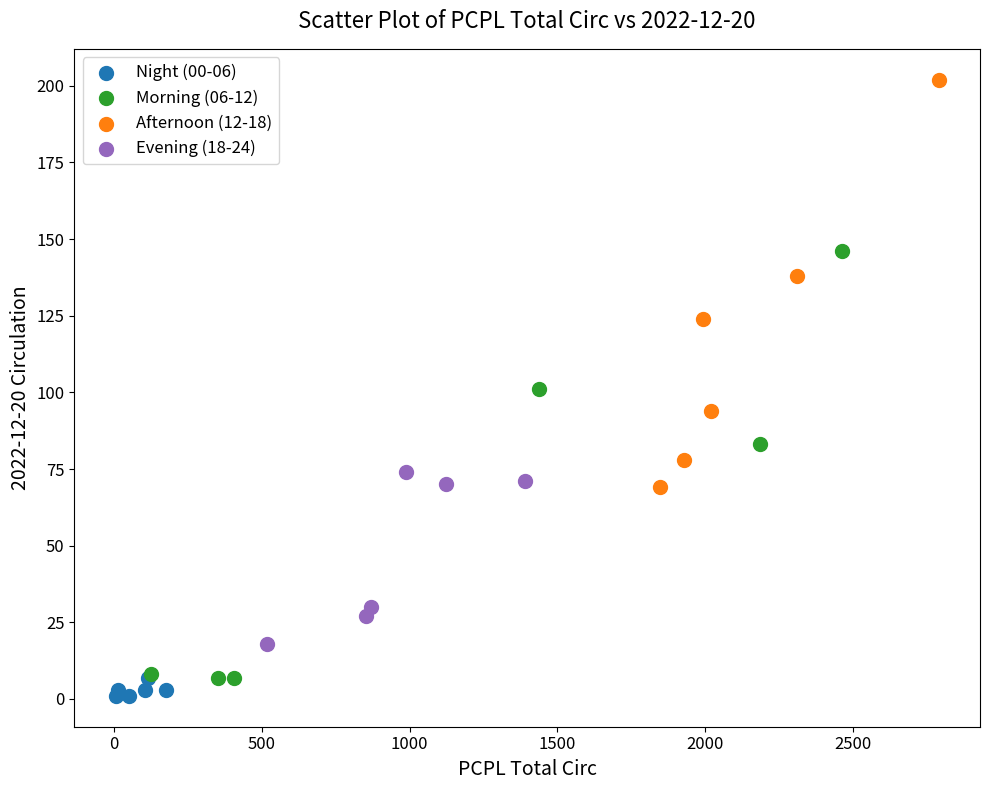

Which series has the widest spread of Y values?

Morning (06-12)